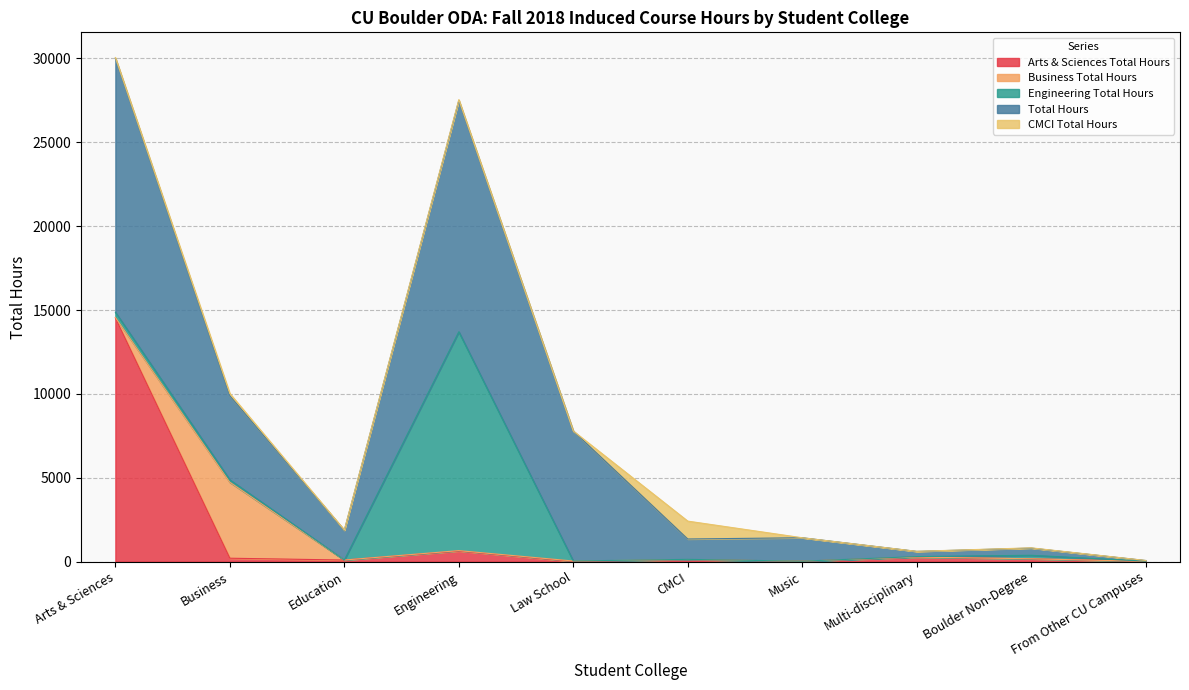

Where is the first local minimum for Business Total Hours?

Education